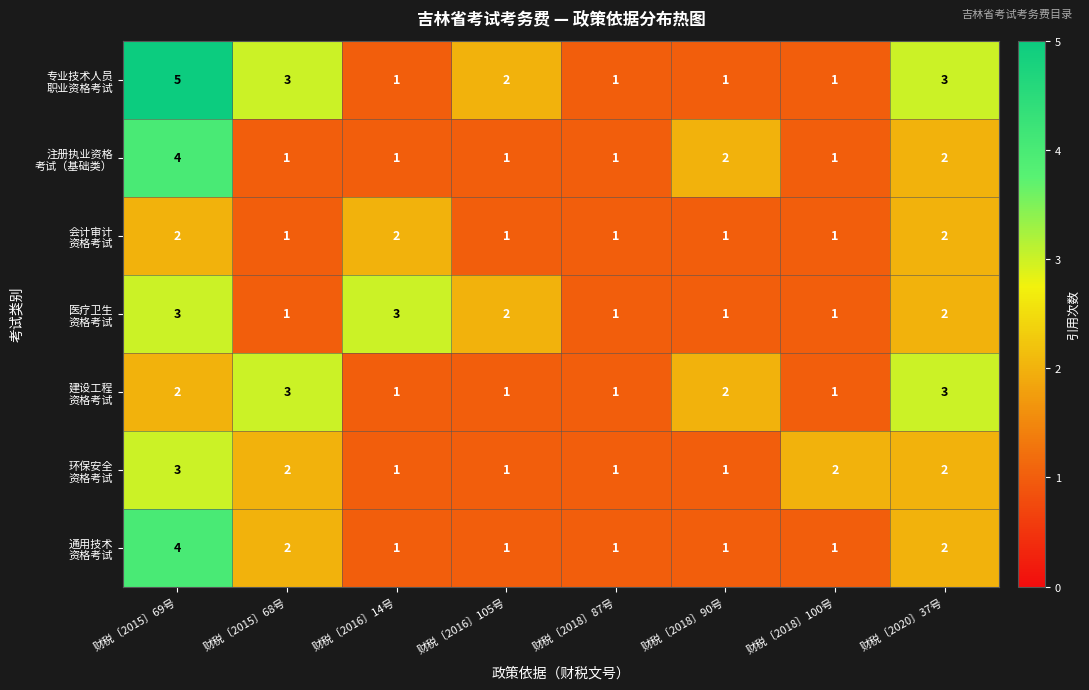

Which category has the highest value across all series?

财税〔2015〕69号